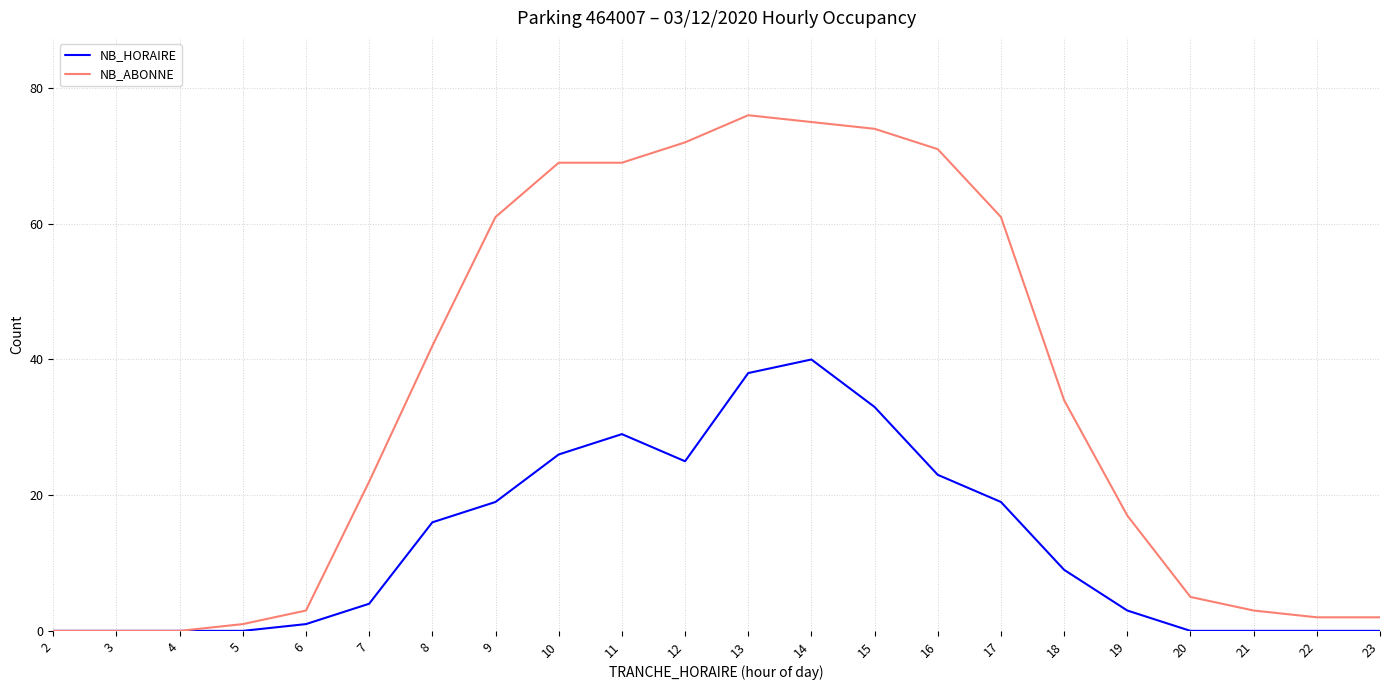

The NB_HORAIRE series shows 9 at 18. True or false?

True